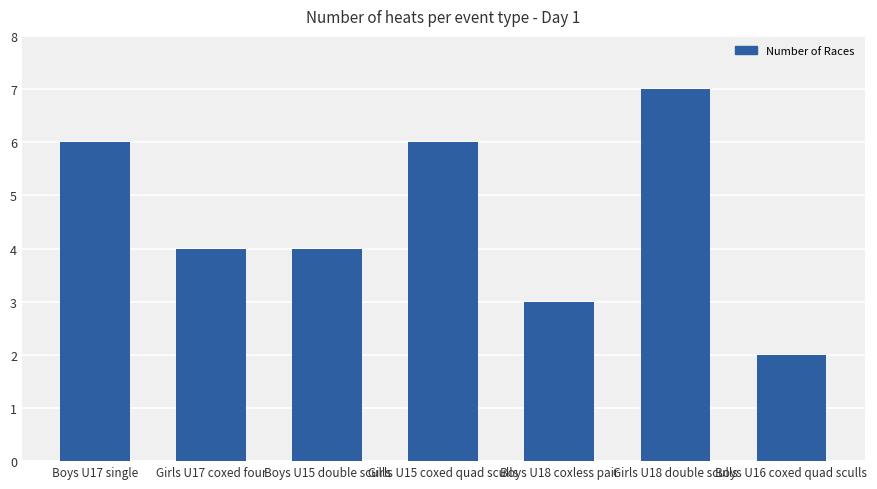

What is the average value?

5